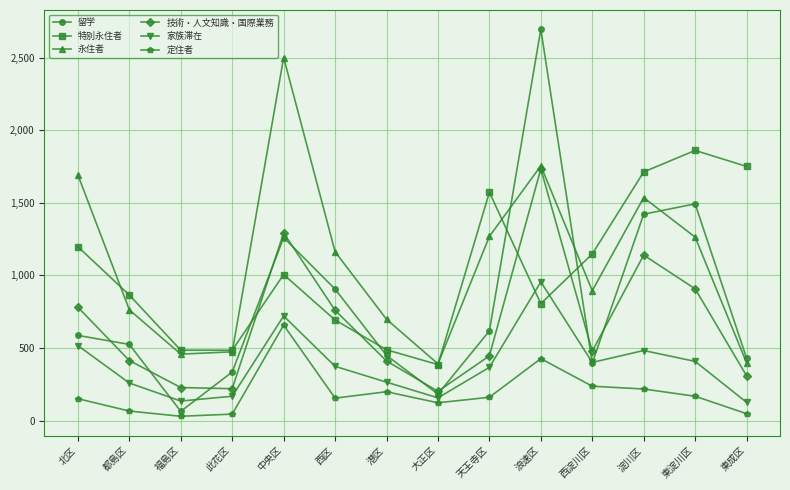

How many lines are shown in the chart?

6